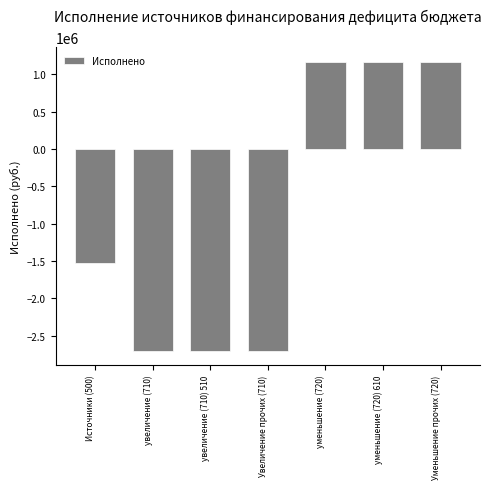

Reading right to left, list all the values displayed in this chart.

Уменьшение прочих (720)=1168477.4	уменьшение (720) 610=1168477.4	уменьшение (720)=1168477.4	Увеличение прочих (710)=-2702006.0	увеличение (710) 510=-2702006.0	увеличение (710)=-2702006.0	Источники (500)=-1533528.6